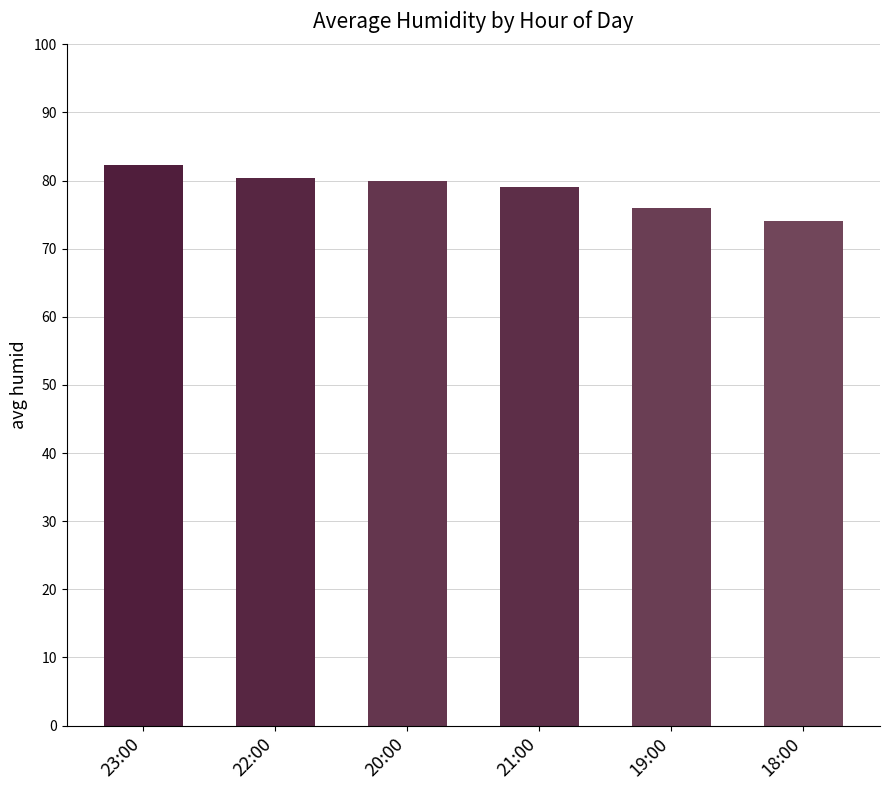

The chart shows a value of 74.1 at 18:00. True or false?

True